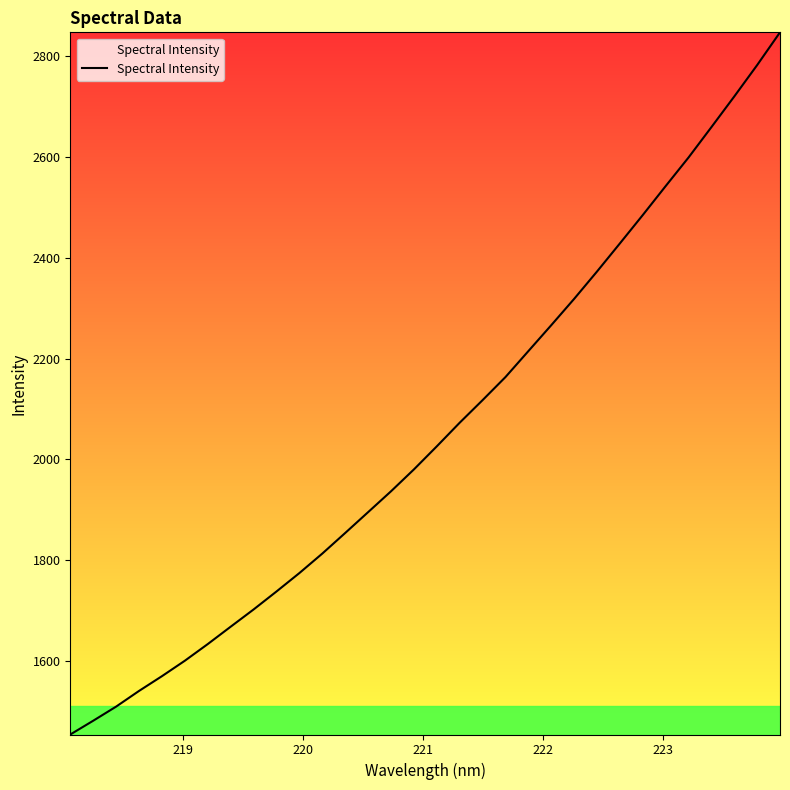

What is the sum of all values?

65767.8